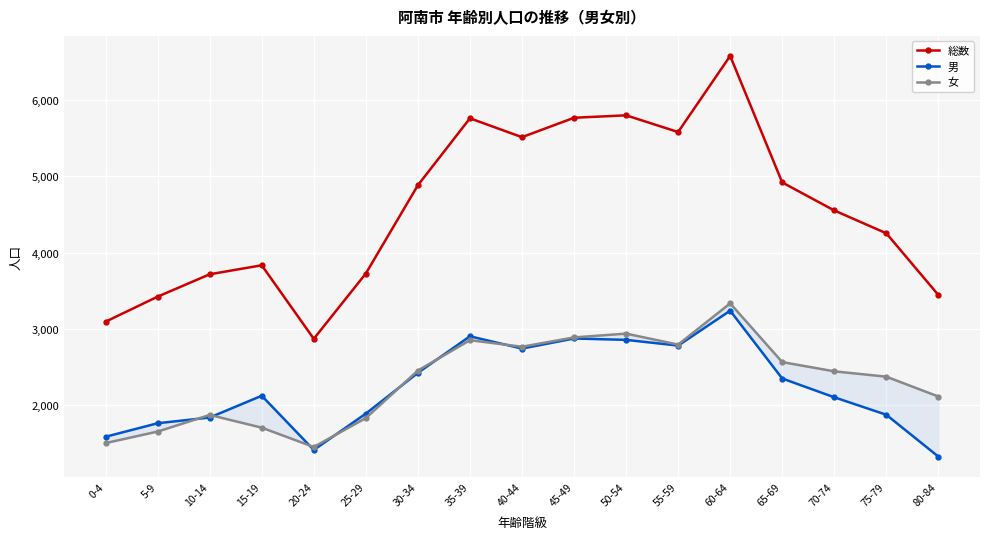

Reading left to right, what are all the values shown in this chart?

総数: 0-4=3097	5-9=3425	10-14=3718	15-19=3836	20-24=2873	25-29=3728	30-34=4884	35-39=5761	40-44=5514	45-49=5768	50-54=5800	55-59=5581	60-64=6578	65-69=4921	70-74=4554	75-79=4255	80-84=3447
男: 0-4=1590	5-9=1767	10-14=1842	15-19=2127	20-24=1417	25-29=1893	30-34=2427	35-39=2906	40-44=2745	45-49=2877	50-54=2859	55-59=2784	60-64=3241	65-69=2353	70-74=2107	75-79=1878	80-84=1330
女: 0-4=1507	5-9=1658	10-14=1876	15-19=1709	20-24=1456	25-29=1835	30-34=2457	35-39=2855	40-44=2769	45-49=2891	50-54=2941	55-59=2797	60-64=3337	65-69=2568	70-74=2447	75-79=2377	80-84=2117